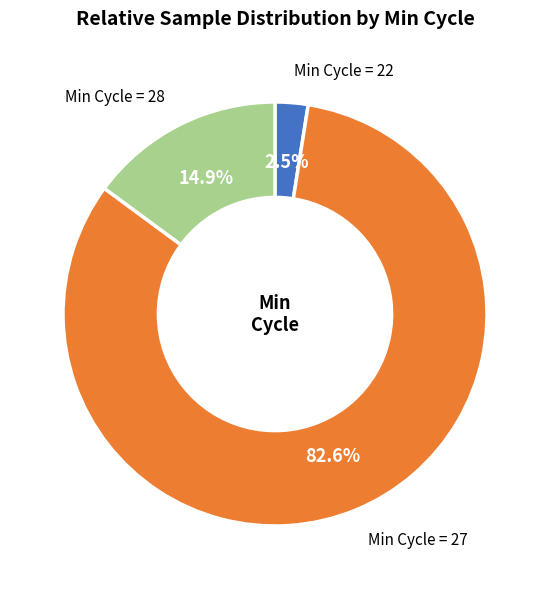

Is there any slice that represents more than half of the pie?

Yes